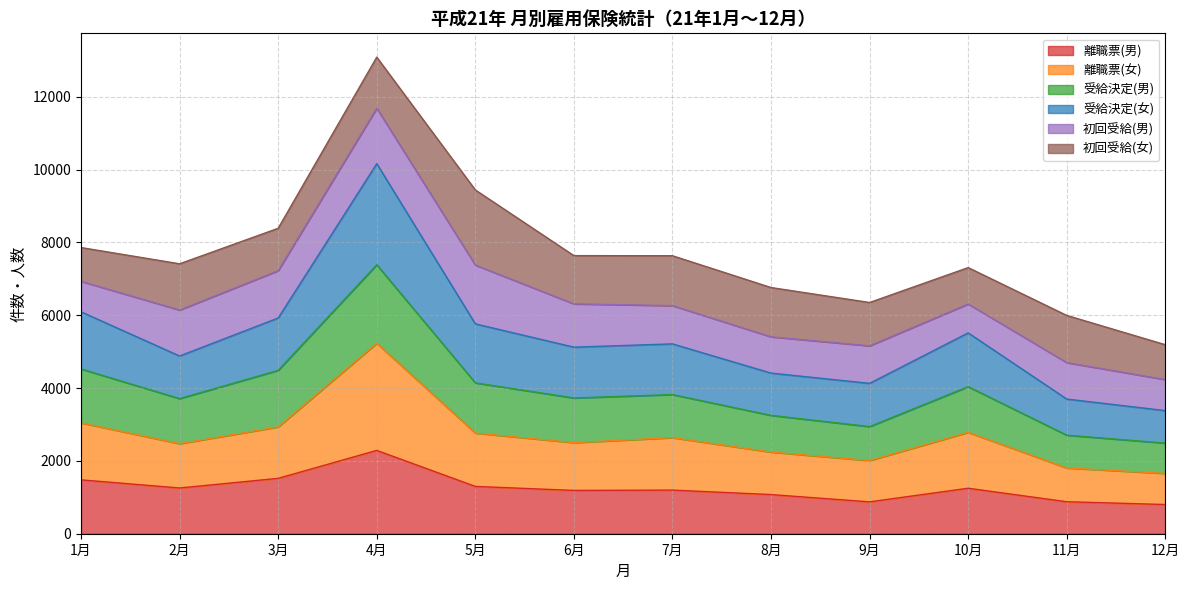

What is the value of the 受給決定(男) point at the 11th from the left?

2706